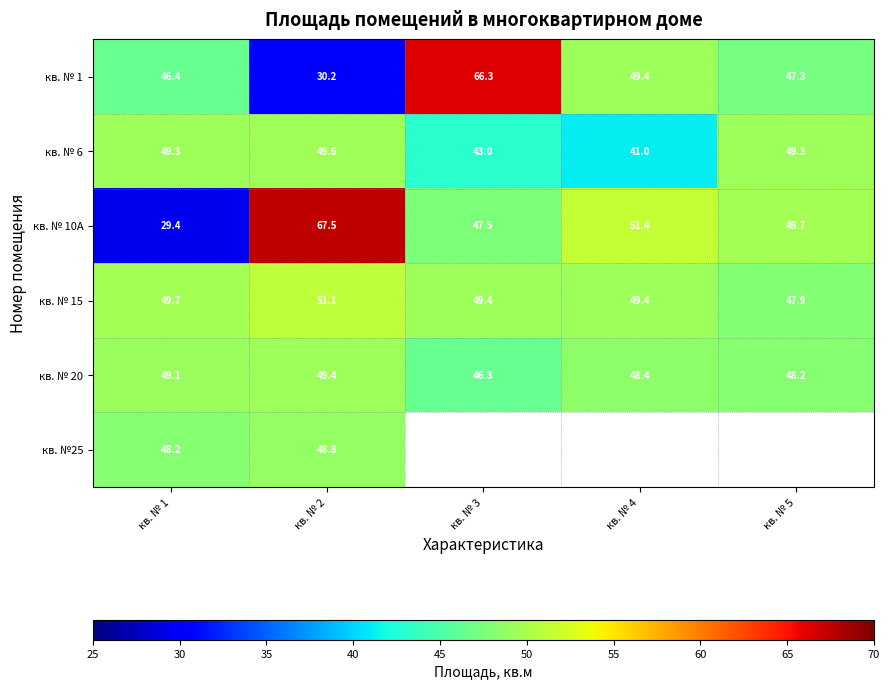

What is the difference between the maximum and second lowest values in the кв. № 20 series?

1.2